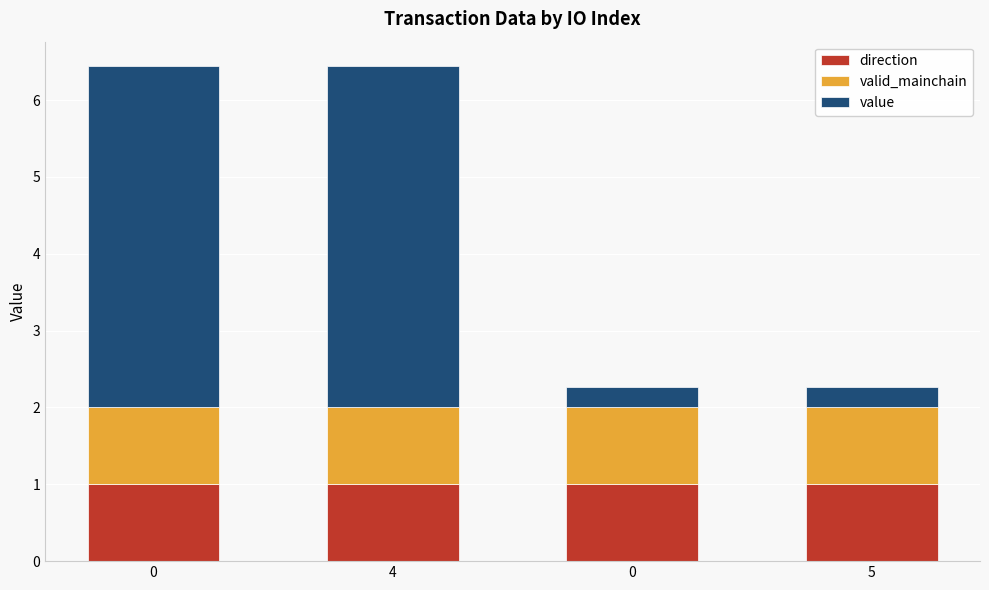

Which series has the widest spread of values?

value